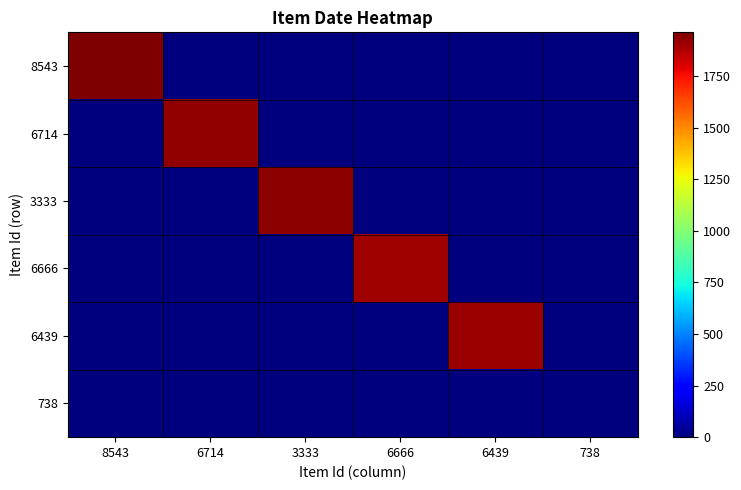

What is the maximum value shown in the chart?

1961